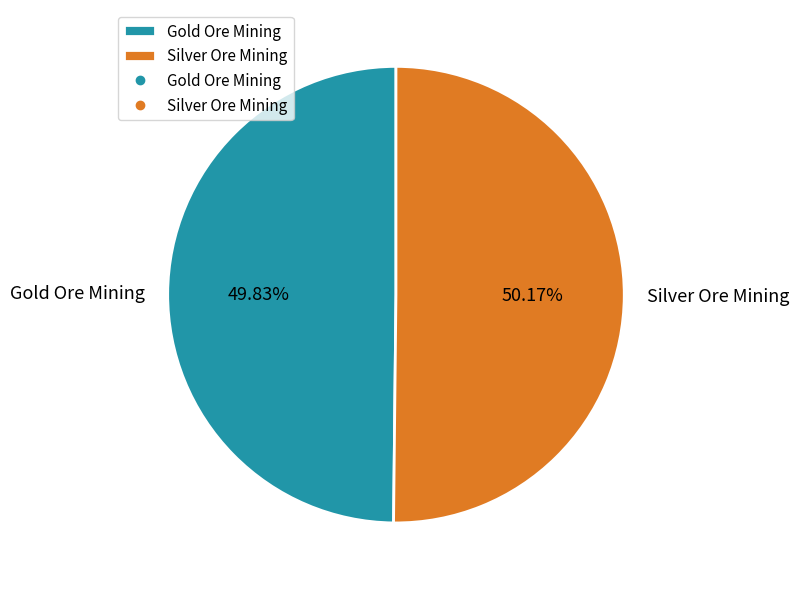

Approximately how many times larger is the value at Gold Ore Mining compared to Silver Ore Mining?

1.0